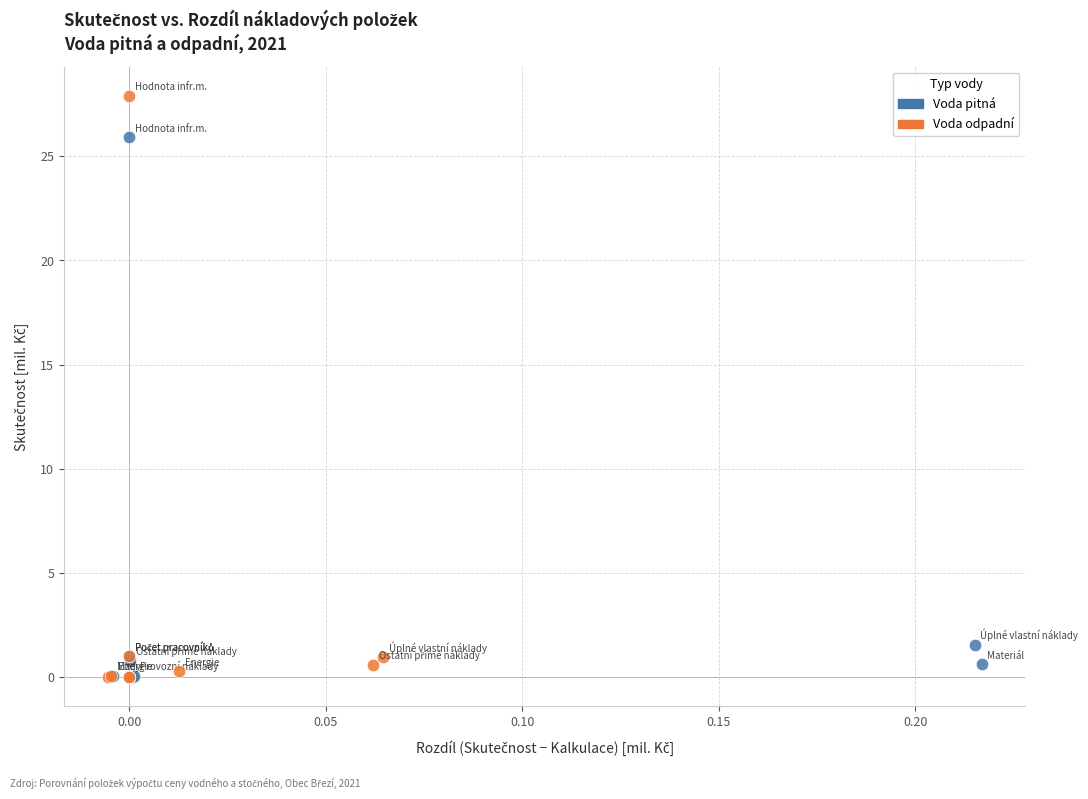

Which series contains the highest Y value?

Voda odpadní